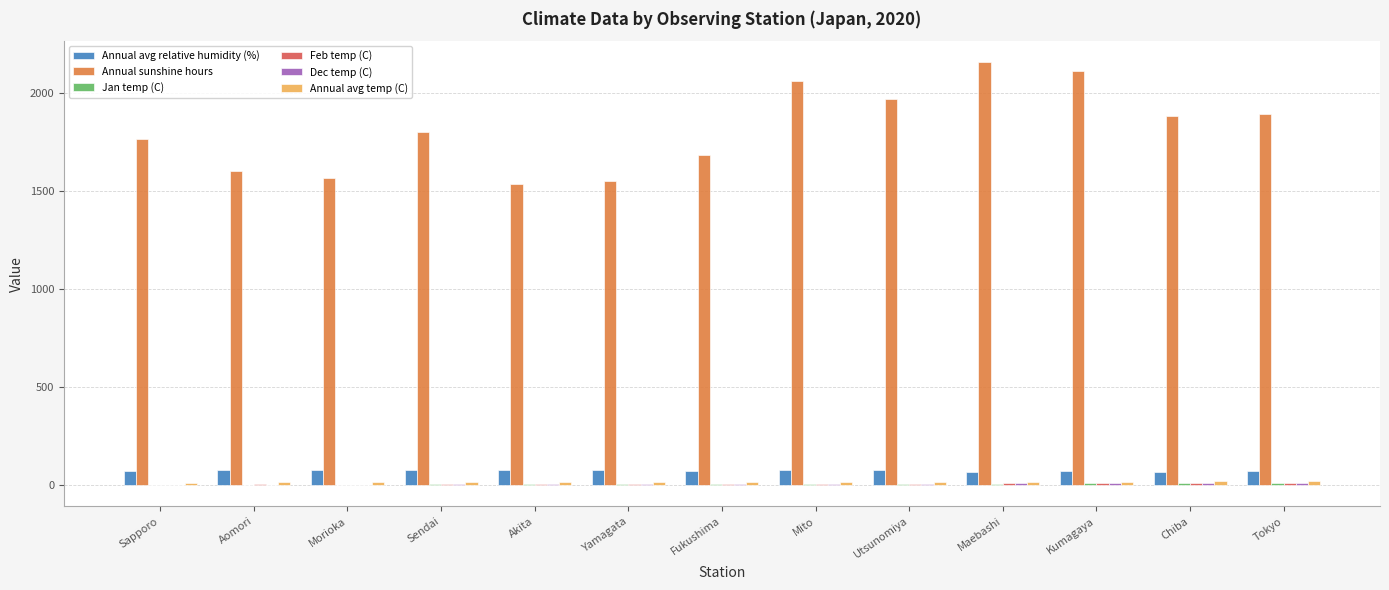

The value of Annual avg relative humidity (%) at Mito is 74.0. True or false?

True